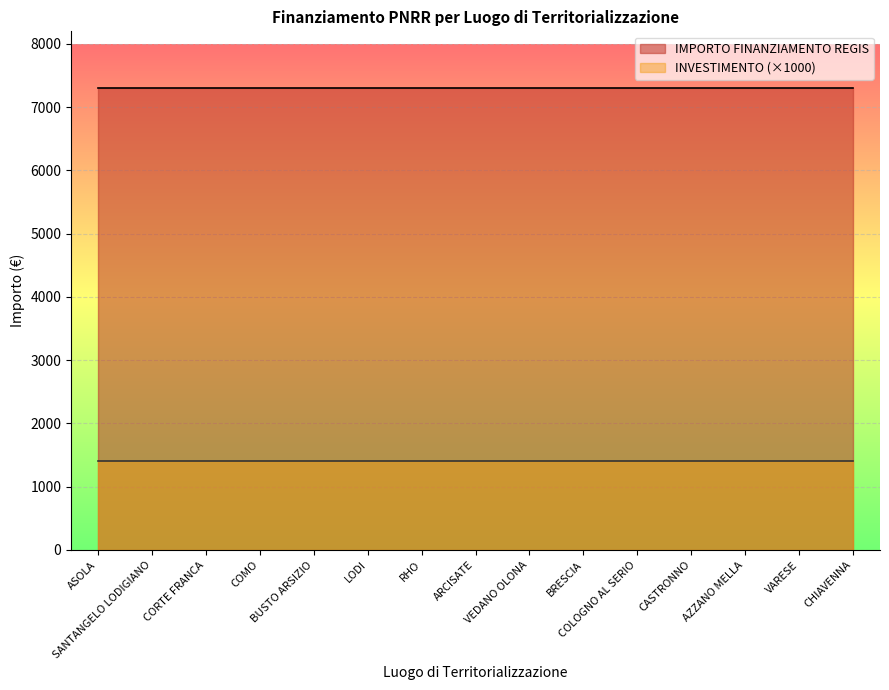

Does the chart display data point markers on the line(s)?

No